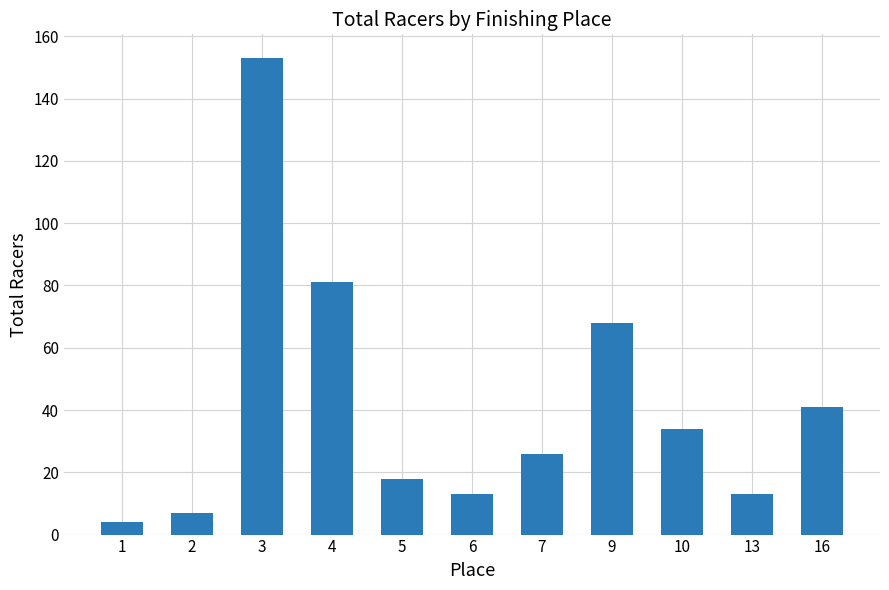

Between 5 and 9, which is larger?

9